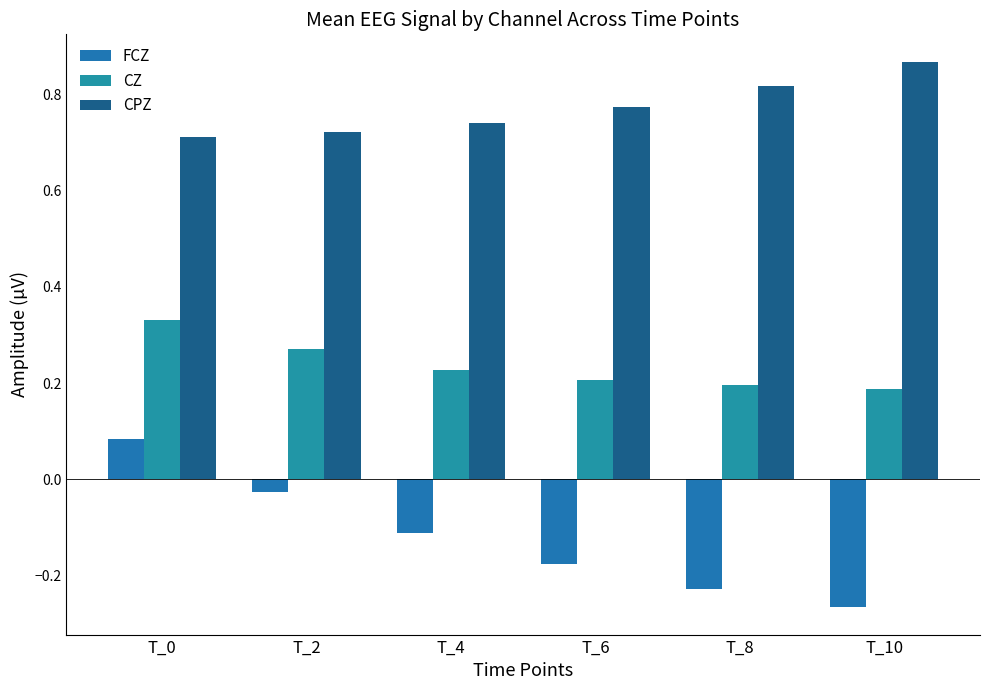

What is the average value of the FCZ series?

-0.1